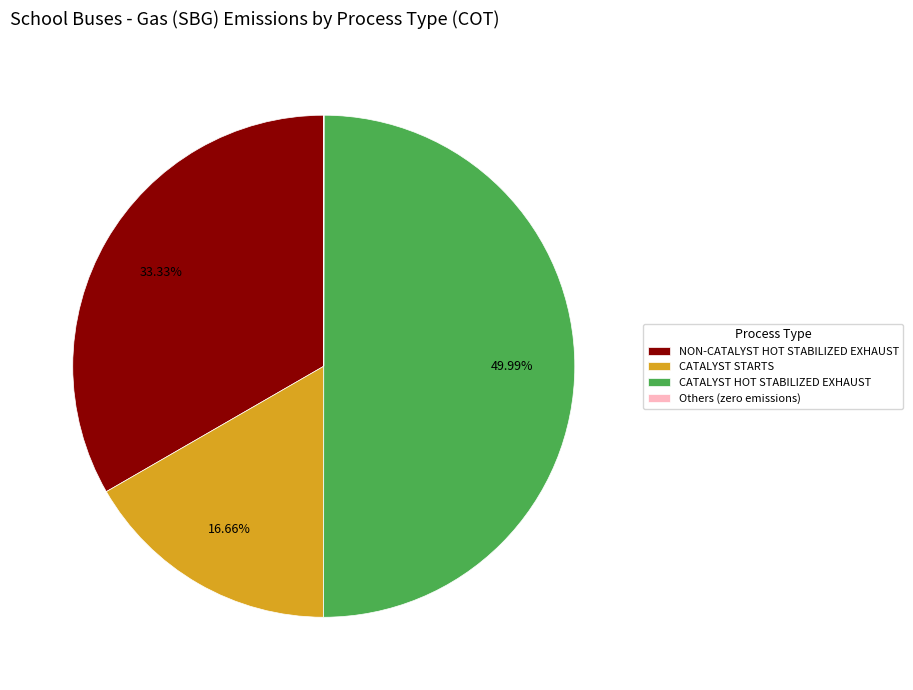

Is the sum of NON-CATALYST HOT STABILIZED EXHAUST and CATALYST HOT STABILIZED EXHAUST greater than half?

Yes